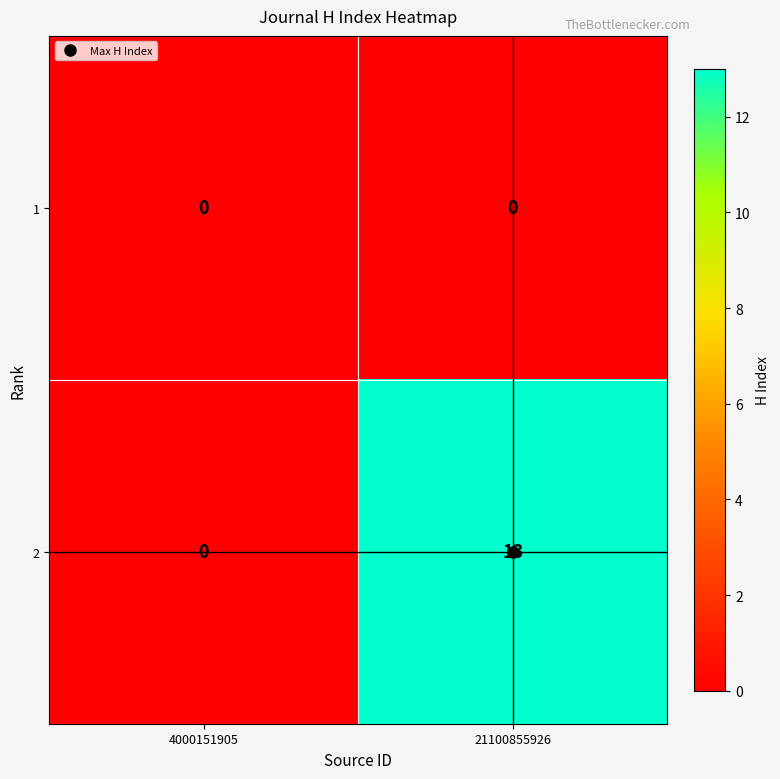

Which series has the largest total across all categories?

2